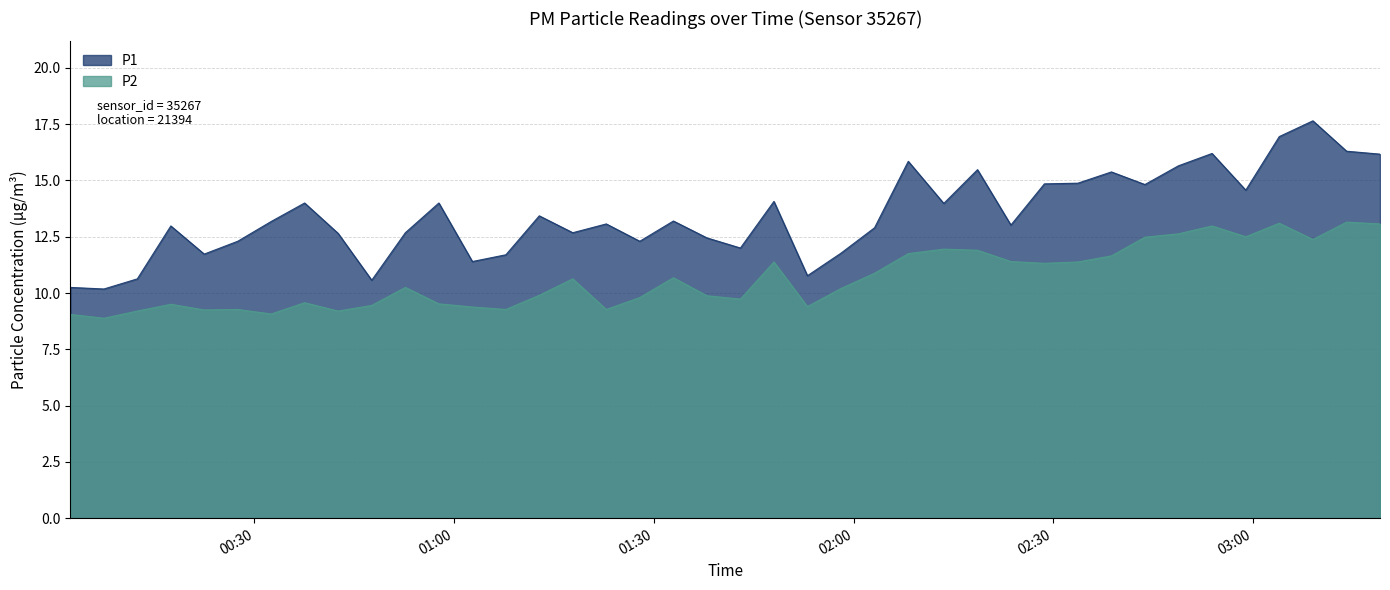

What is the average value of the P2 series?

10.7